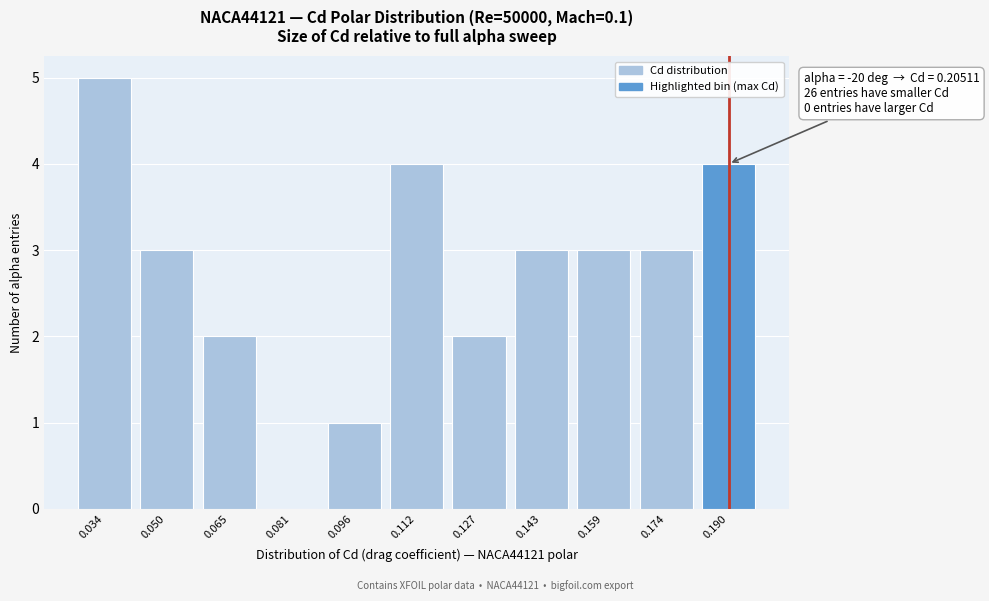

Reading left to right, what are all the values shown in this chart?

0.034=5	0.050=3	0.065=2	0.081=0	0.096=1	0.112=4	0.127=2	0.143=3	0.159=3	0.174=3	0.190=4